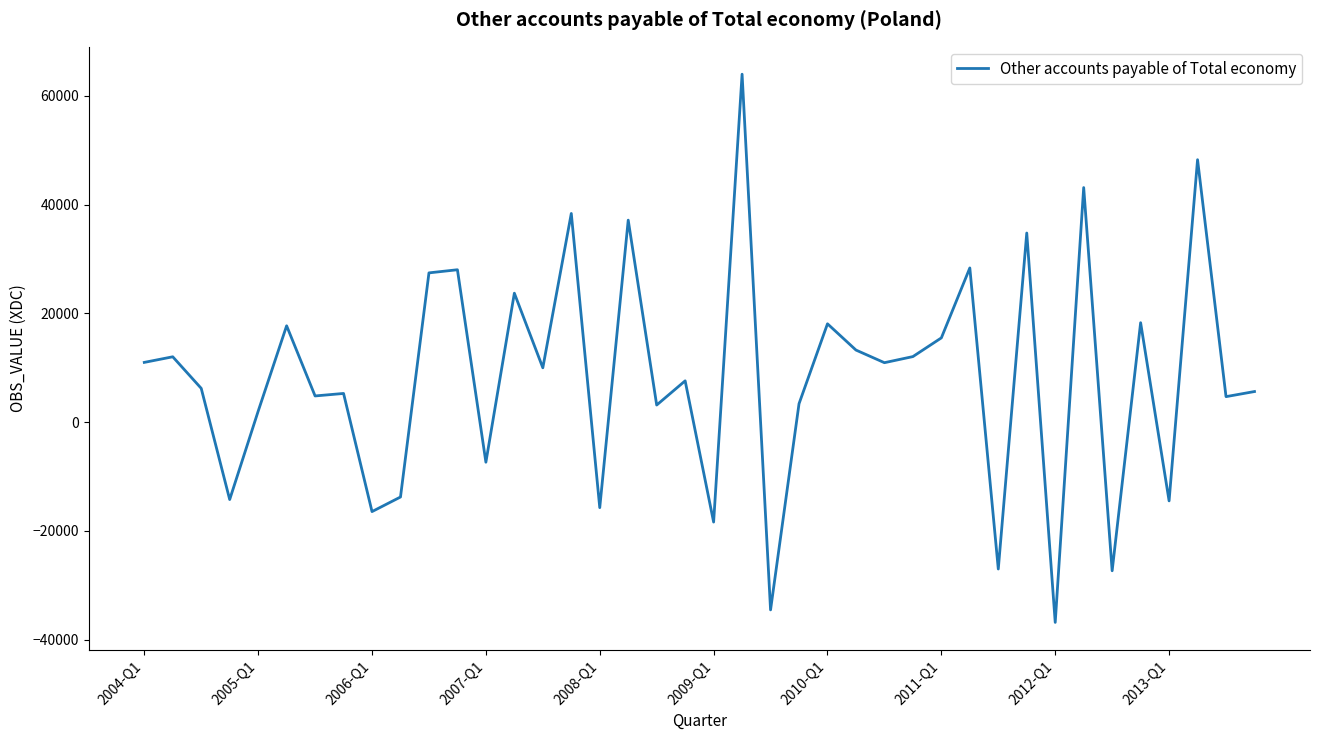

What is the difference between the maximum and minimum values?

100789.2